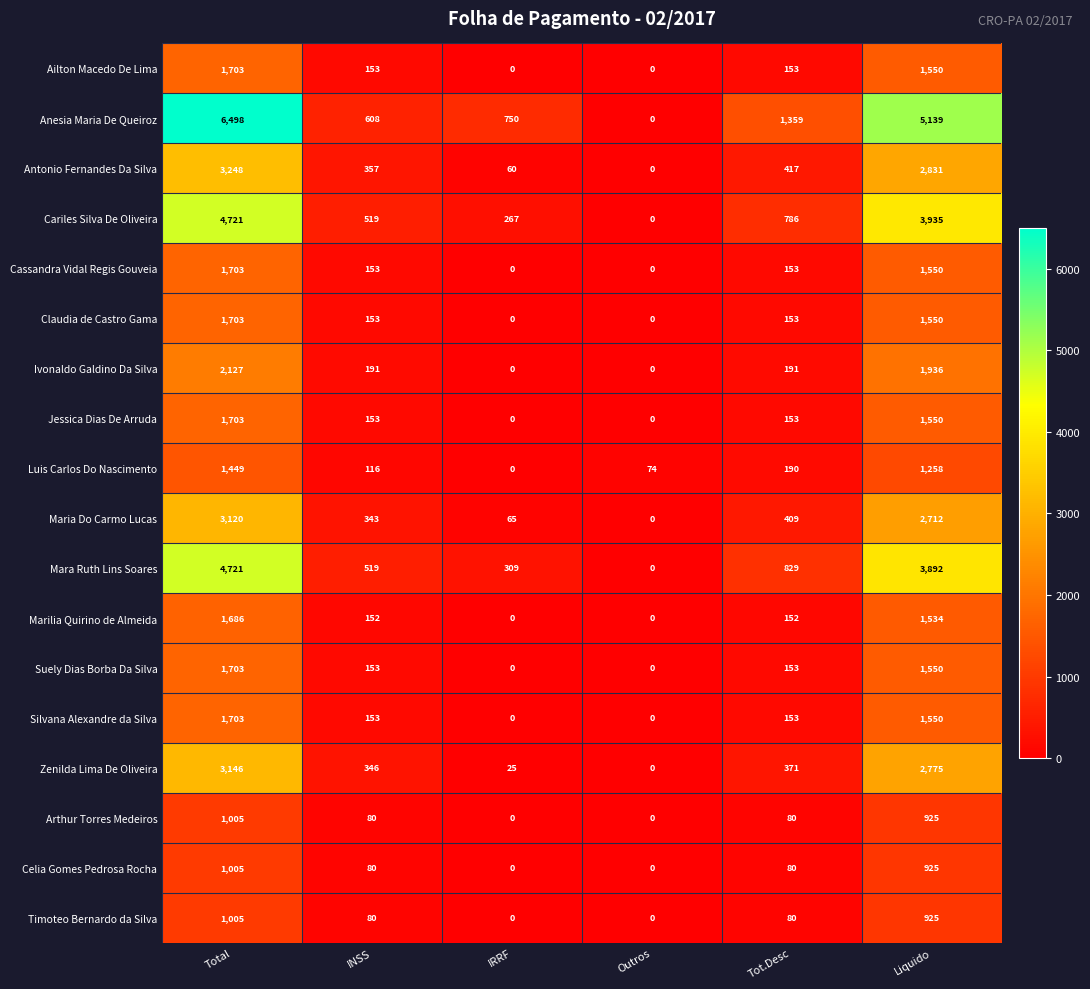

Read the Claudia de Castro Gama value at Total, to the nearest 100.

1700